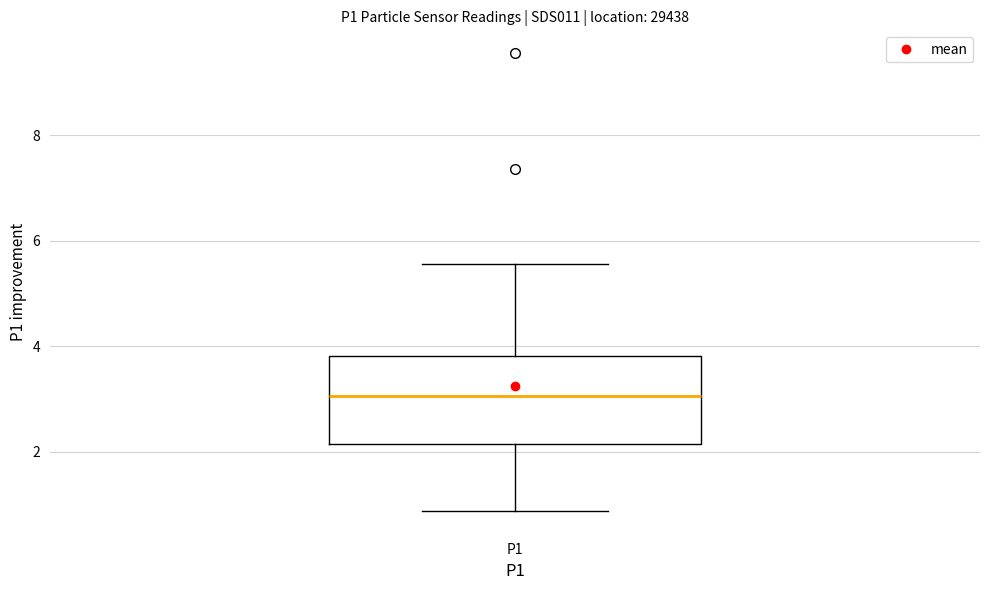

Transcribe this box plot: give where the median line is, the range the box spans, and where the two whiskers end, as read against the y-axis. The values are not printed on the chart, so give them approximately, as read against the axis.

median 3.0, box 2.2 to 3.8, whiskers 0.8 to 5.6